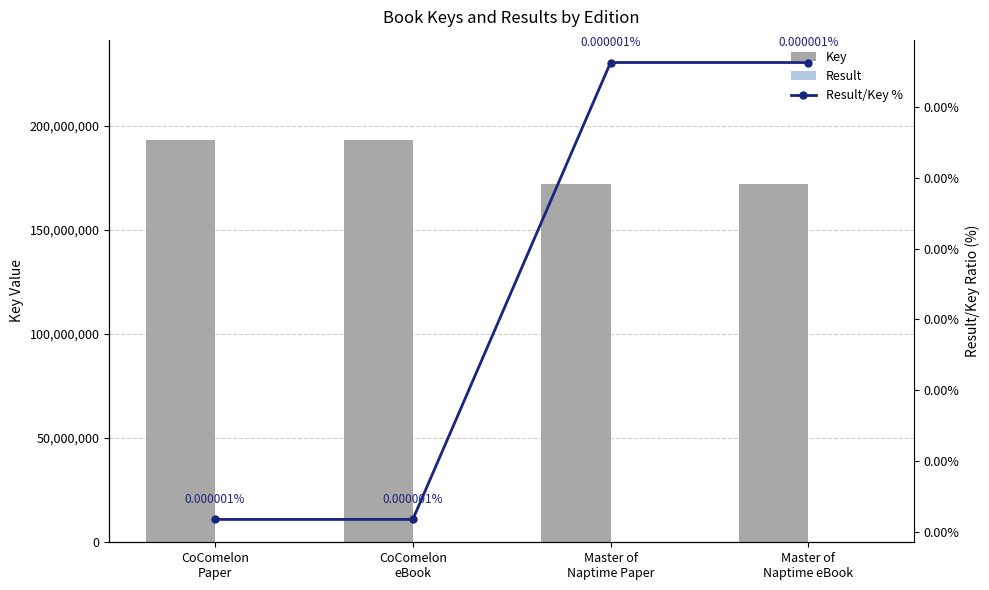

At which label is Result closest to 1?

CoComelon
Paper